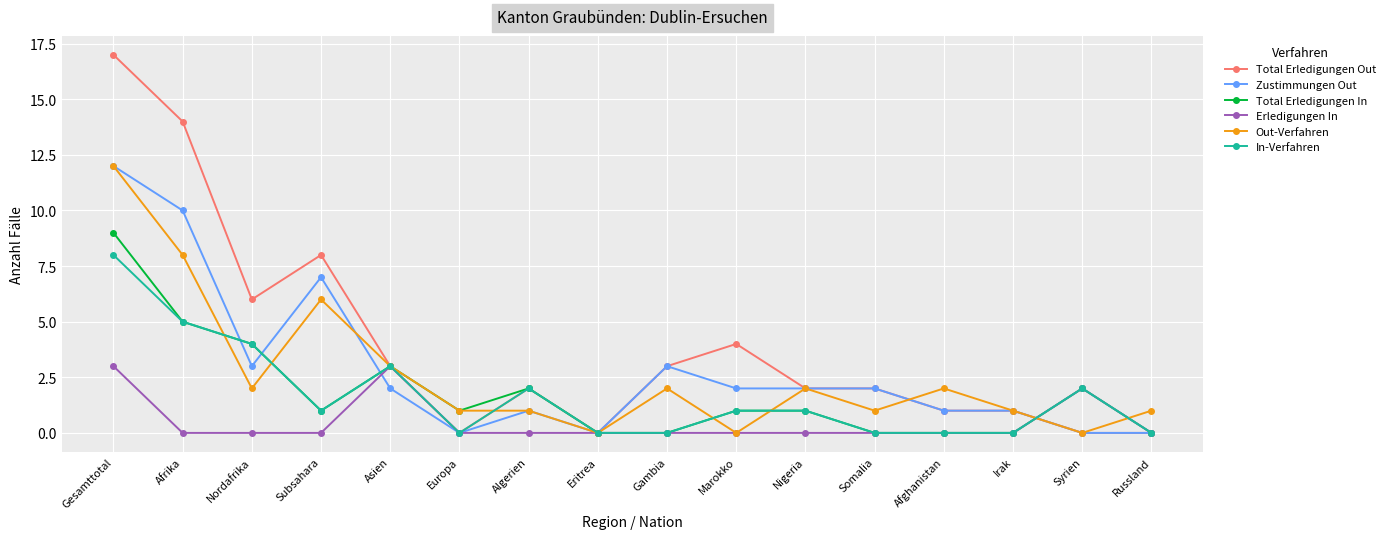

How many lines are shown in the chart?

6